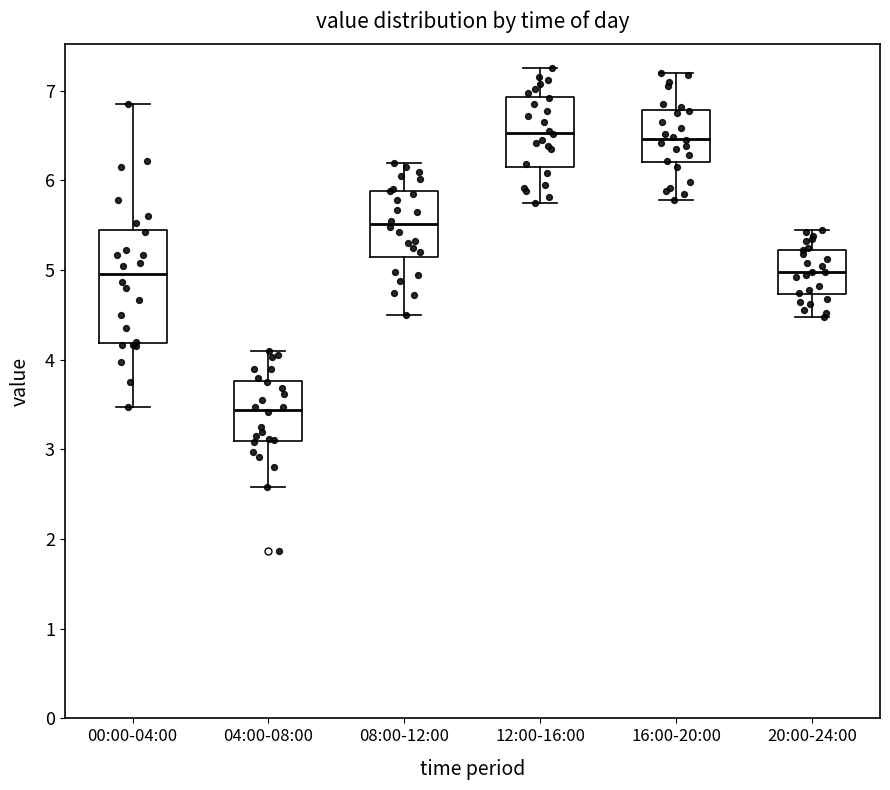

Reading left to right, transcribe this box plot: for each box, give where its median line is, the range the box spans, and where its two whiskers end, as read against the y-axis. The values are not printed on the chart, so give them approximately, as read against the axis.

00:00-04:00: median 5.0, box 4.2 to 5.4, whiskers 3.5 to 6.9
04:00-08:00: median 3.4, box 3.1 to 3.8, whiskers 2.6 to 4.1
08:00-12:00: median 5.5, box 5.1 to 5.9, whiskers 4.5 to 6.2
12:00-16:00: median 6.5, box 6.2 to 6.9, whiskers 5.8 to 7.3
16:00-20:00: median 6.5, box 6.2 to 6.8, whiskers 5.8 to 7.2
20:00-24:00: median 5.0, box 4.7 to 5.2, whiskers 4.5 to 5.5